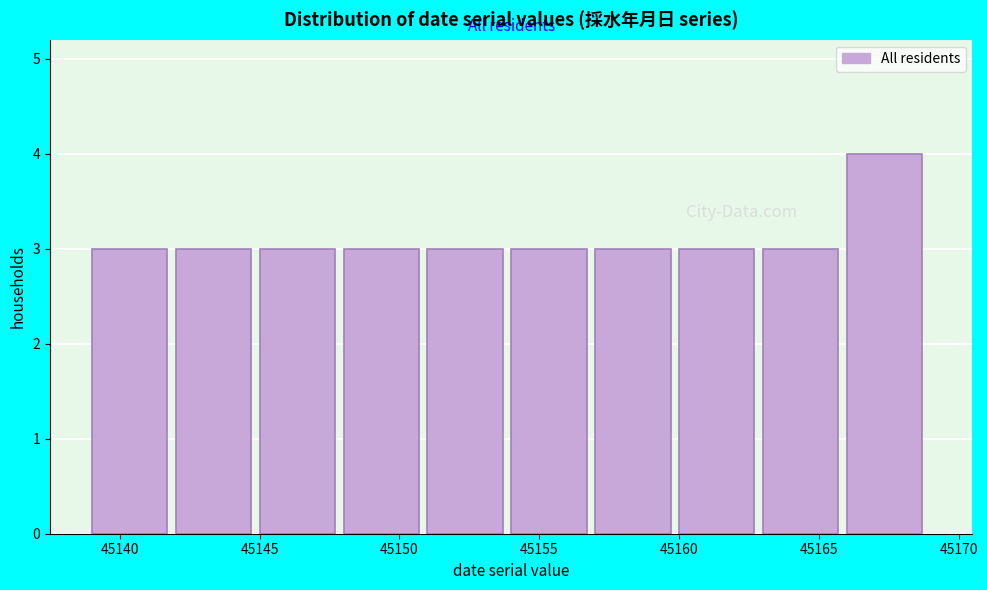

How tall is the bar that spans 45154 to 45157 on the x-axis? The values are not printed on the chart, so give them approximately, as read against the axis.

3